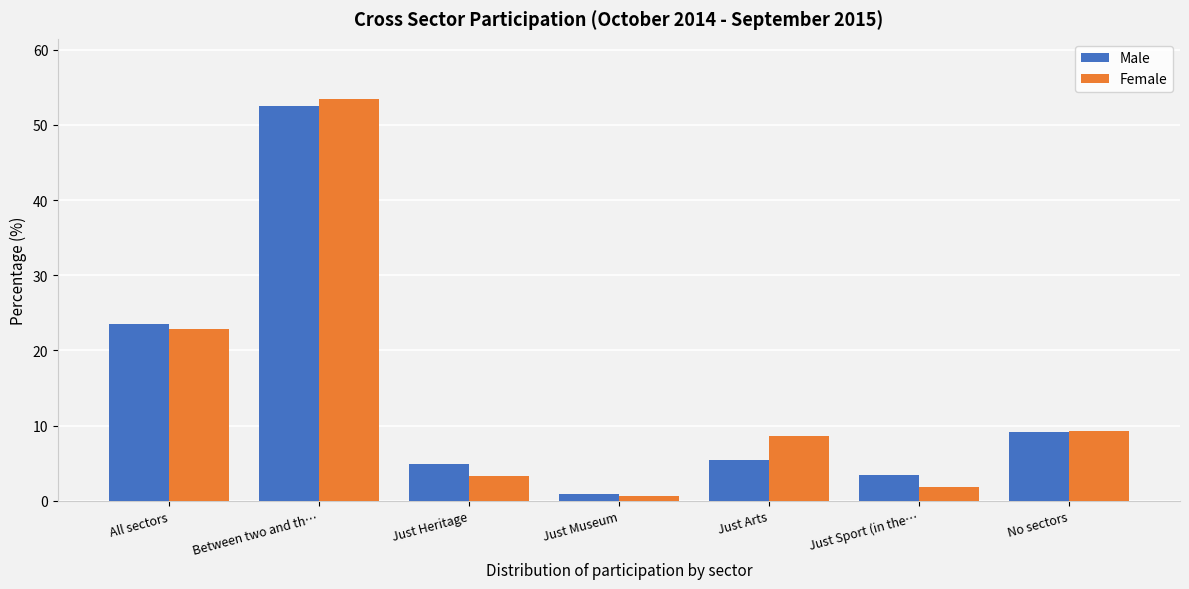

Reading left to right, transcribe all the data shown in this chart.

Male: All sectors=23.5	Between two and th…=52.5	Just Heritage=4.9	Just Museum=0.9	Just Arts=5.5	Just Sport (in the…=3.5	No sectors=9.2
Female: All sectors=22.9	Between two and th…=53.4	Just Heritage=3.3	Just Museum=0.6	Just Arts=8.7	Just Sport (in the…=1.9	No sectors=9.2